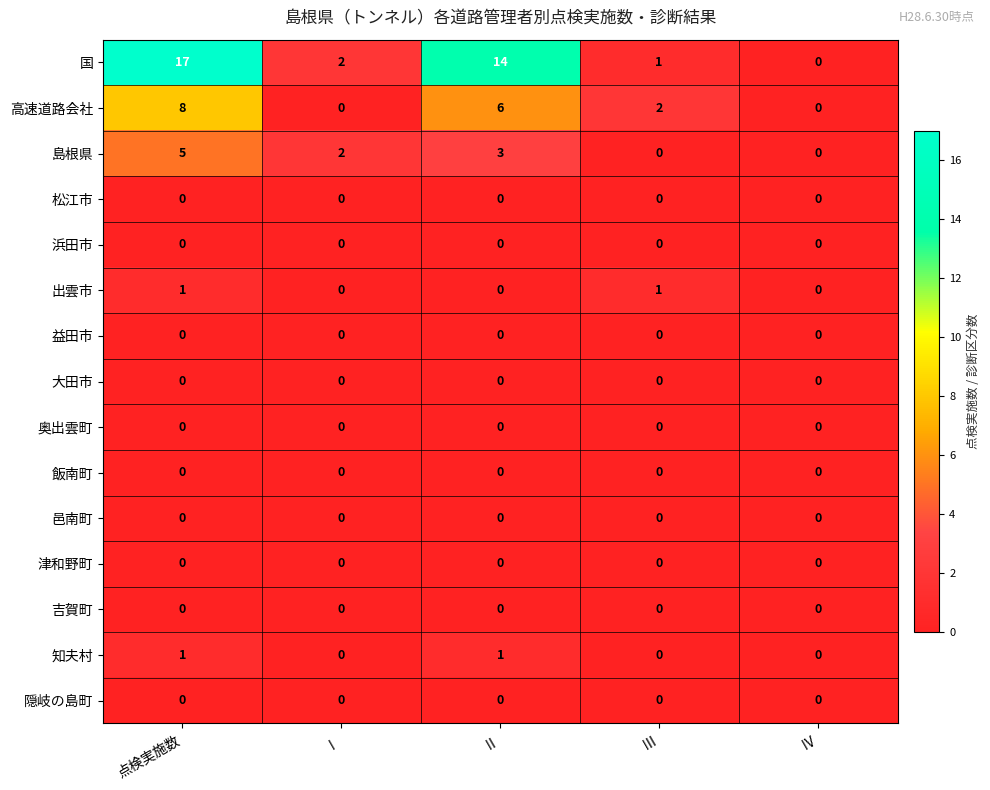

Which series changed the most between 点検実施数 and Ⅳ?

国